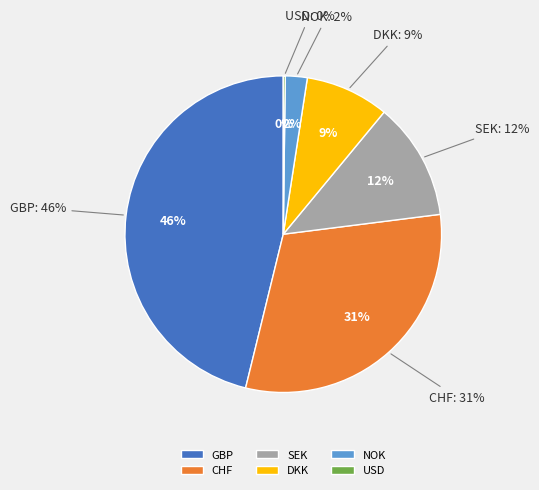

To the nearest percent, what portion does DKK represent?

9%